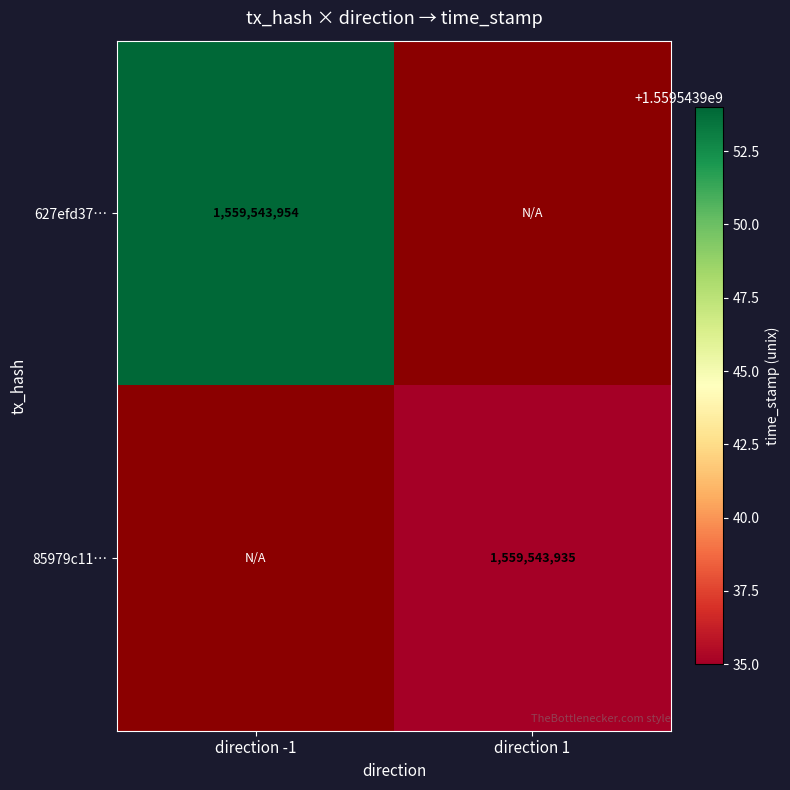

Count the number of data series in this chart.

2